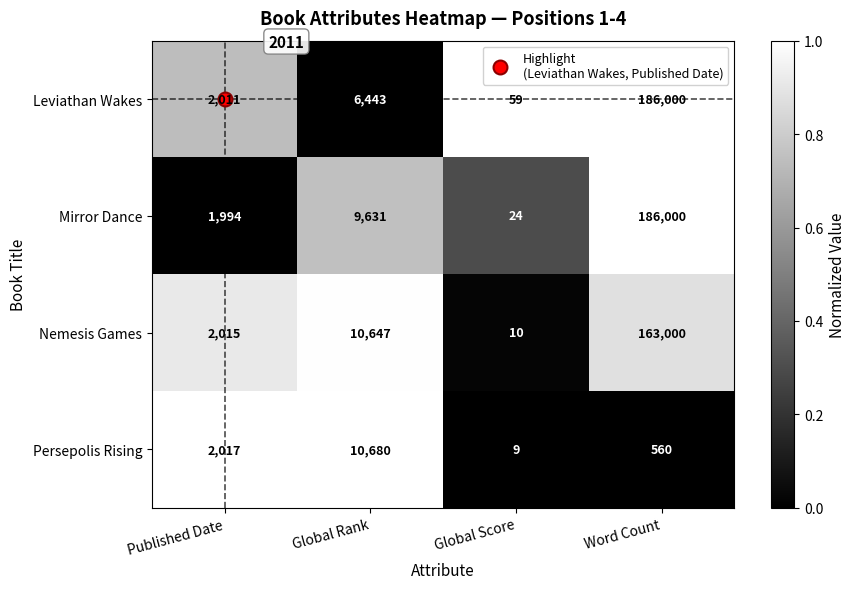

Is it true that Leviathan Wakes equals 6443 at Global Rank?

True